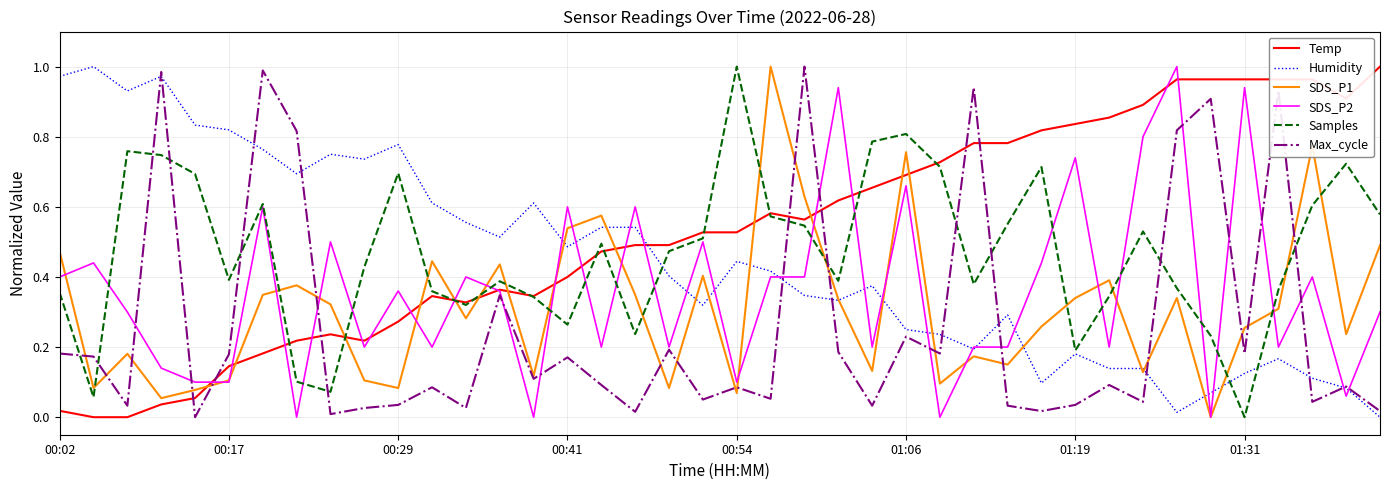

Which series has the largest total across all categories?

Temp